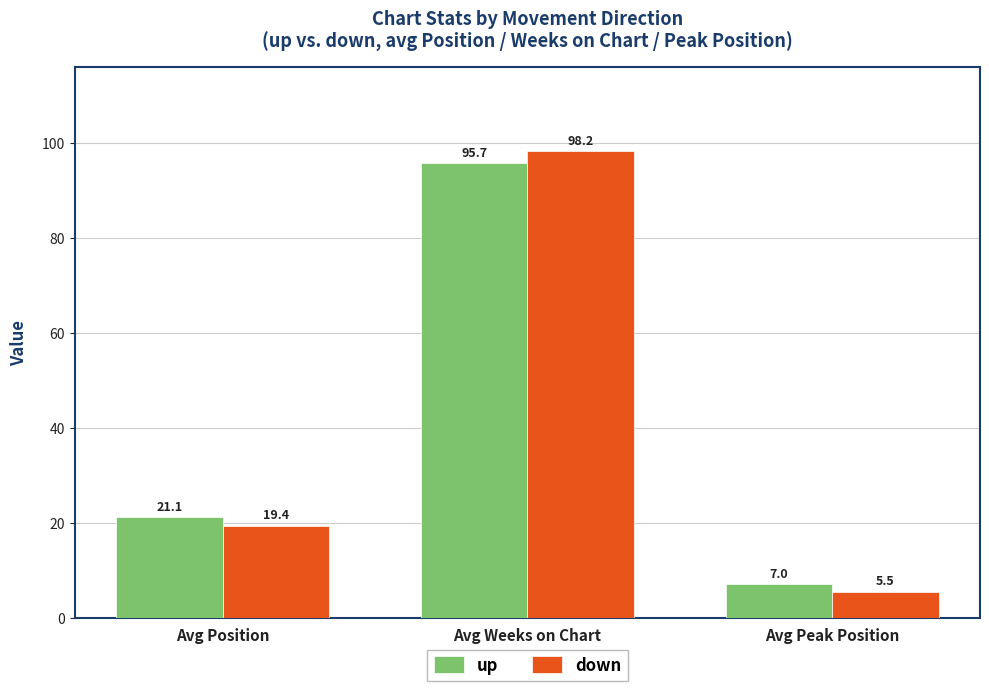

How many groups of bars are there?

3